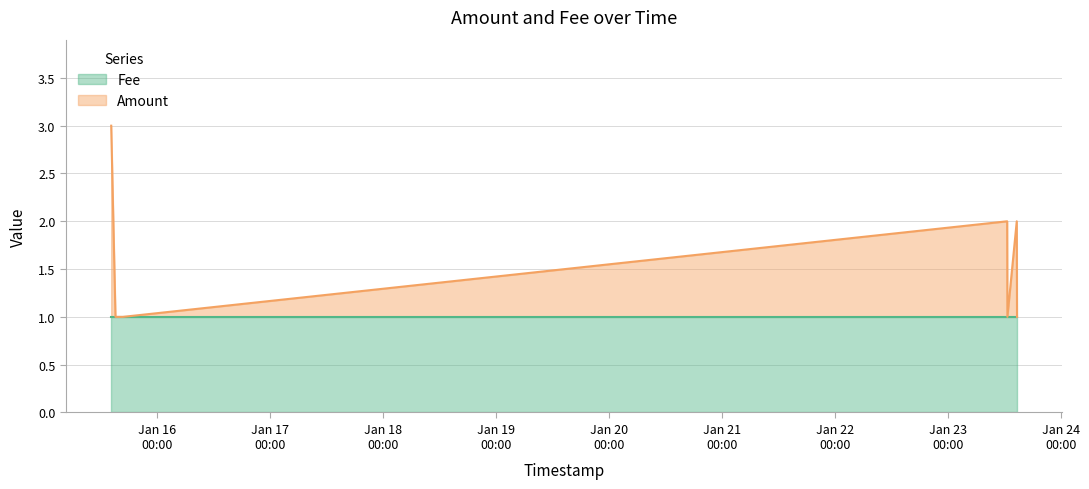

Does the chart have visible grid lines?

Yes